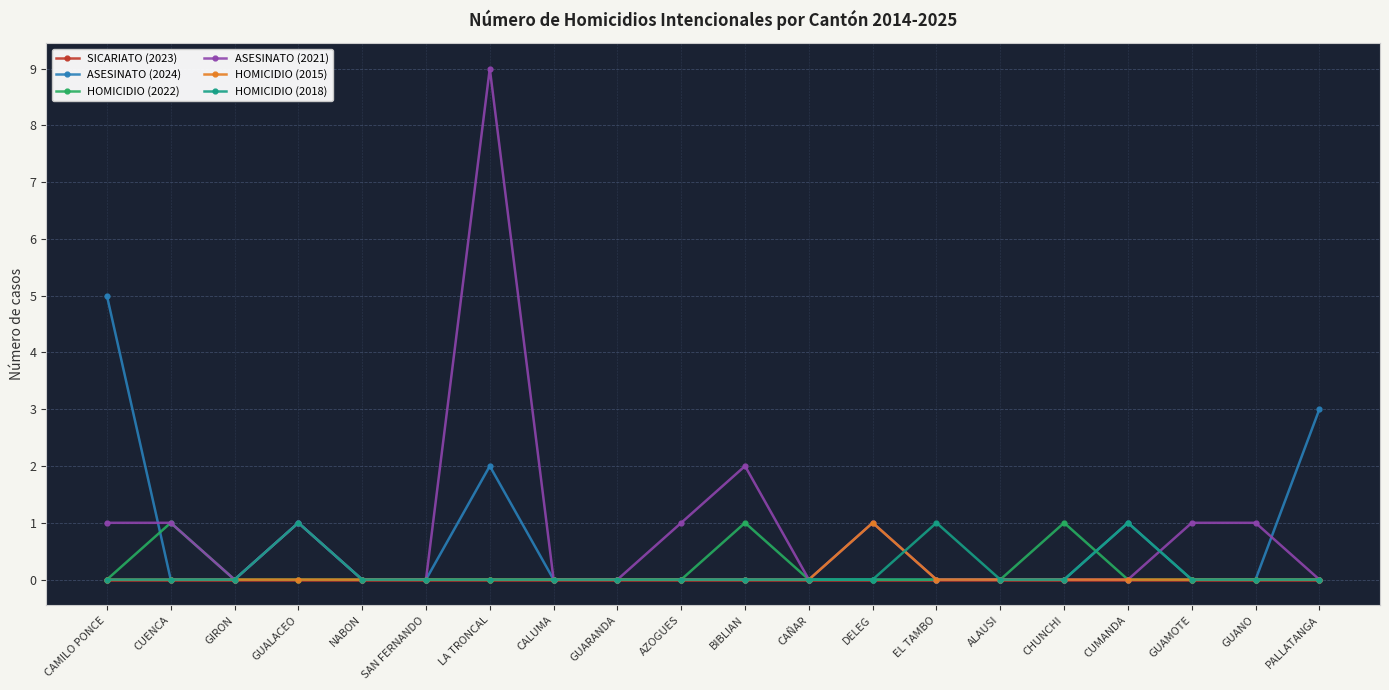

The HOMICIDIO (2015) series shows 0 at SAN FERNANDO. True or false?

True